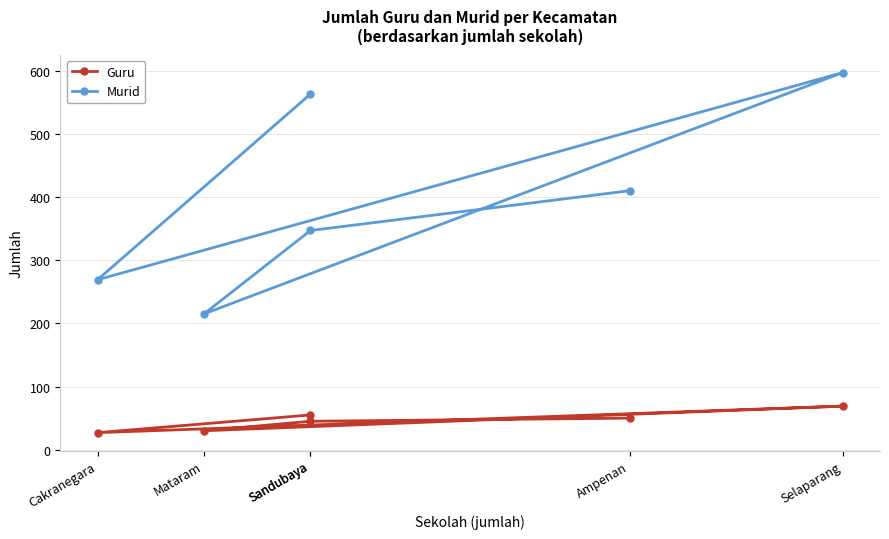

What is the total value across all series at Ampenan?

460